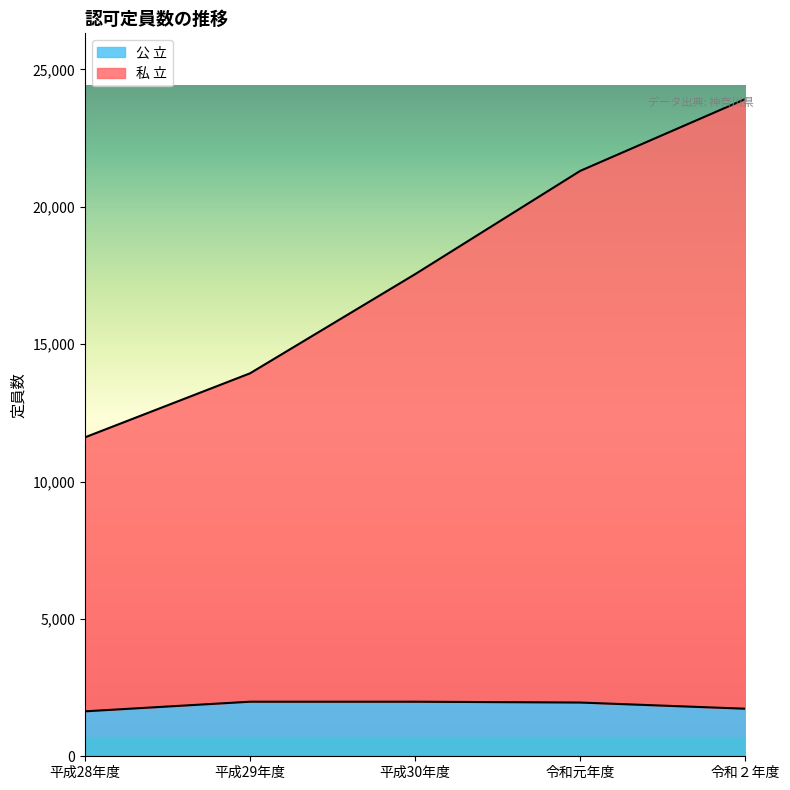

Rank the series at 令和元年度 from lowest to highest value.

公 立, 私 立